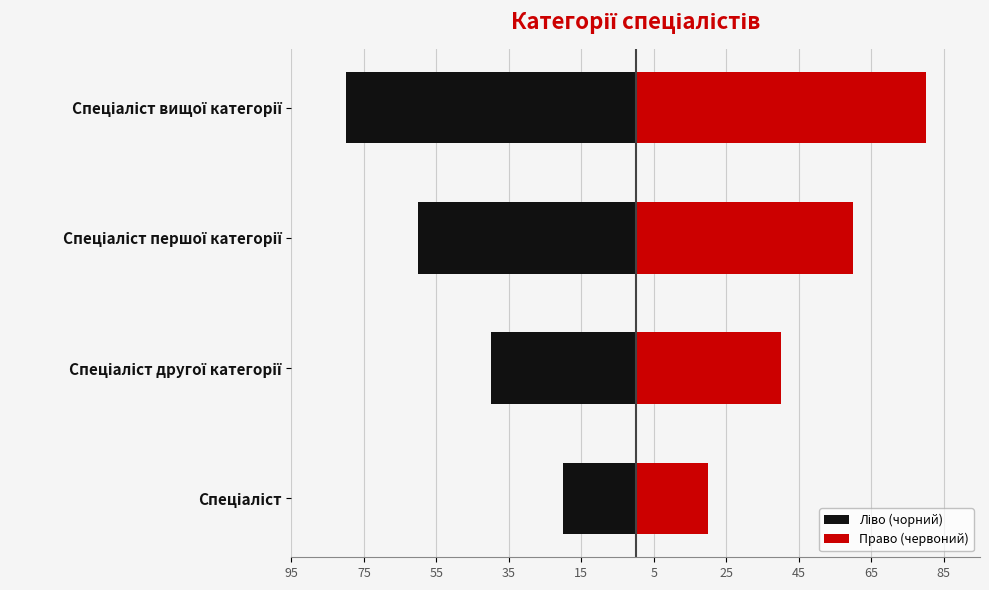

At Спеціаліст вищої категорії, list the series in order from largest to smallest.

Право (червоний), Ліво (чорний)